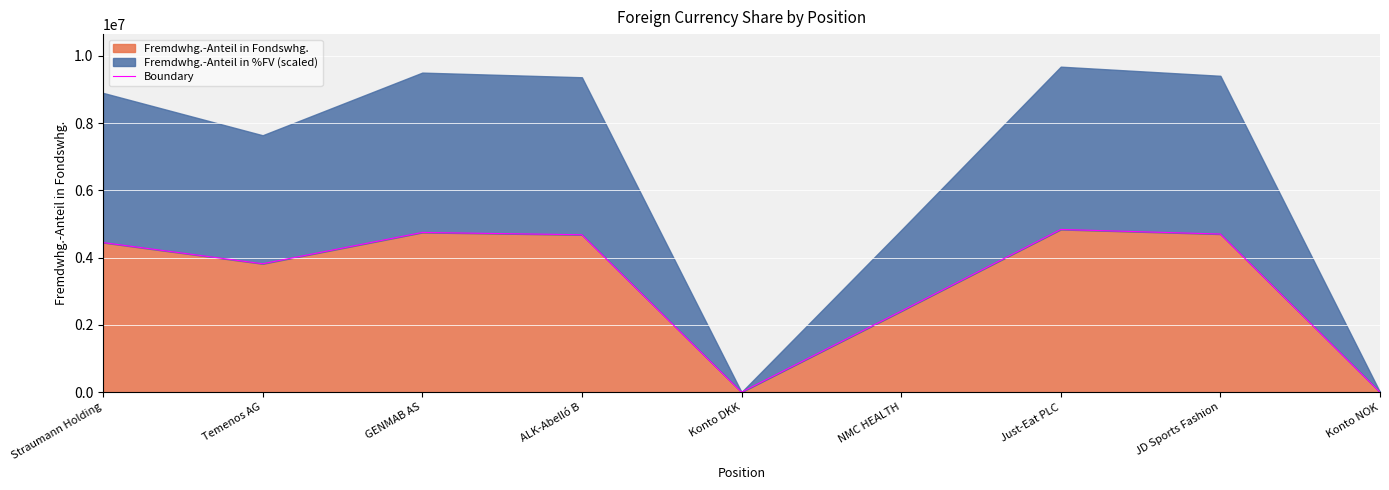

How many interior local valleys (lower than both neighbors) does the data have?

2